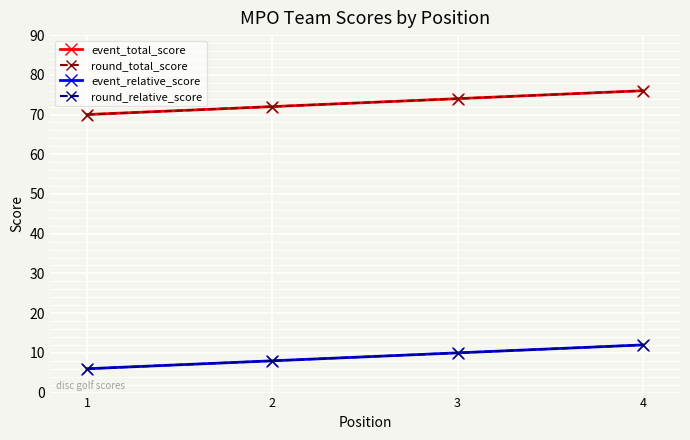

Does the chart display data point markers on the line(s)?

Yes